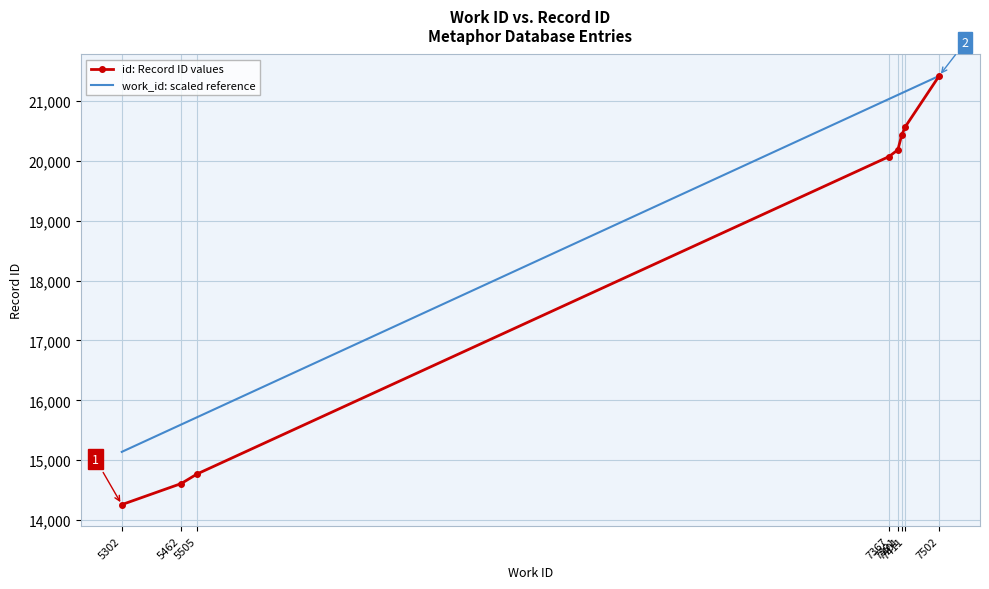

True or false: id: Record ID values has more than 1 points higher than both neighbors.

False